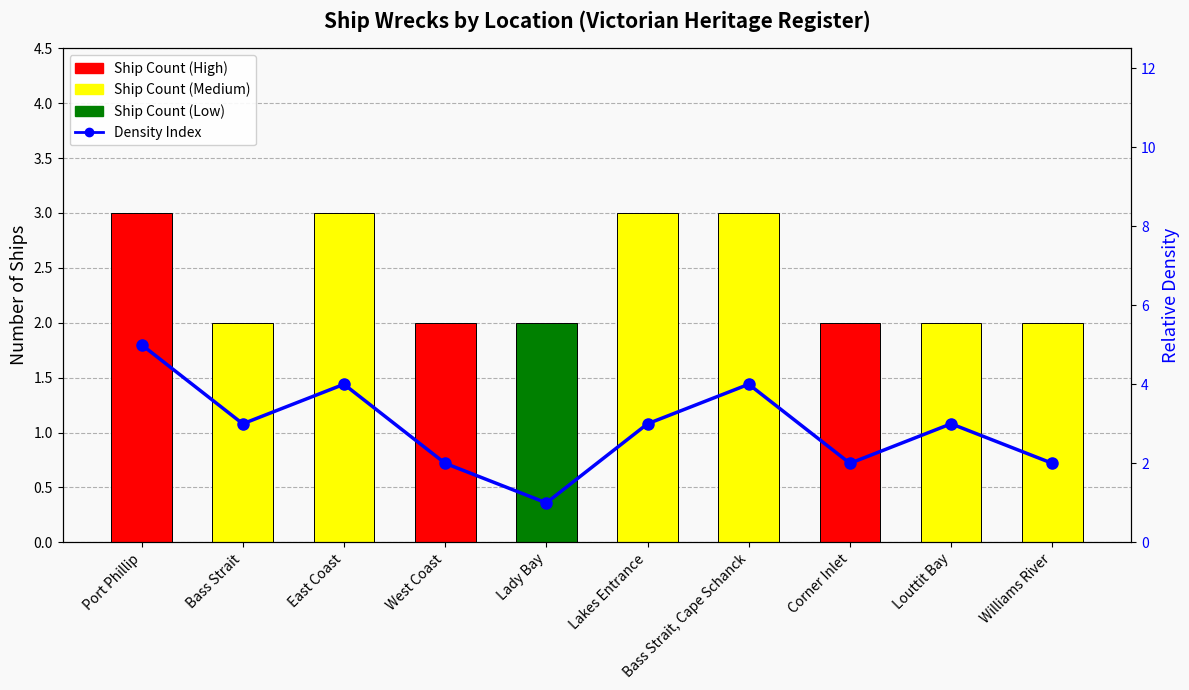

How many categories are shown in the chart?

10